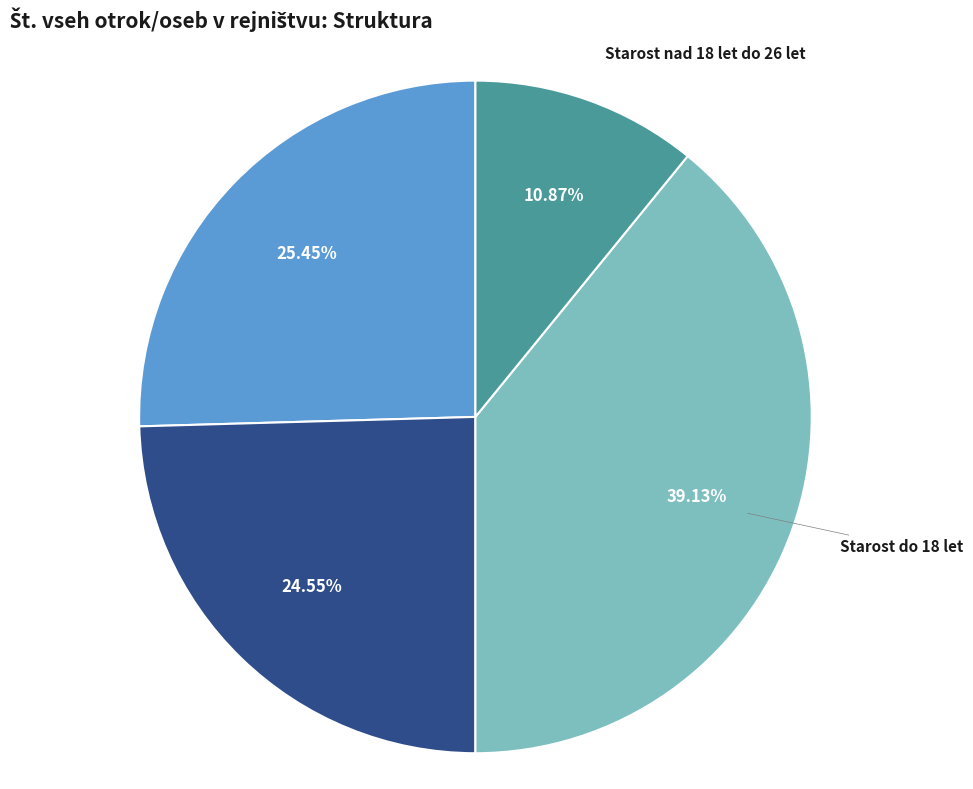

What is the largest slice in the pie chart?

Starost do 18 let